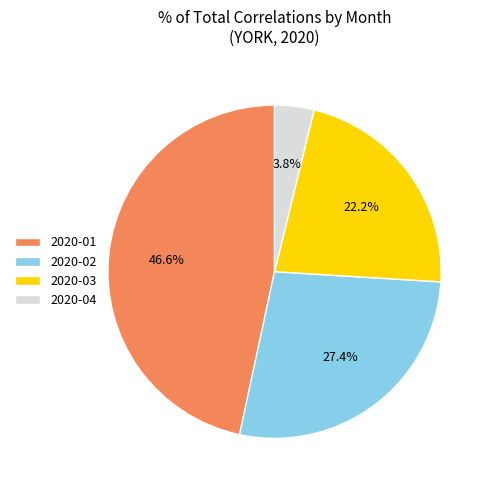

Is there a majority slice in this chart?

No